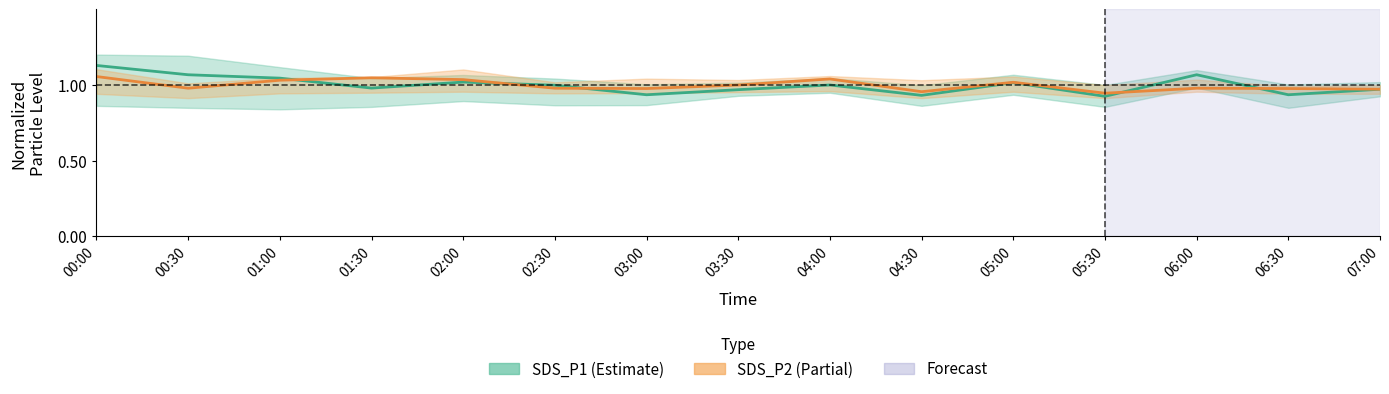

How many times do SDS_P1 (Estimate) and SDS_P2 (Partial) cross each other?

5